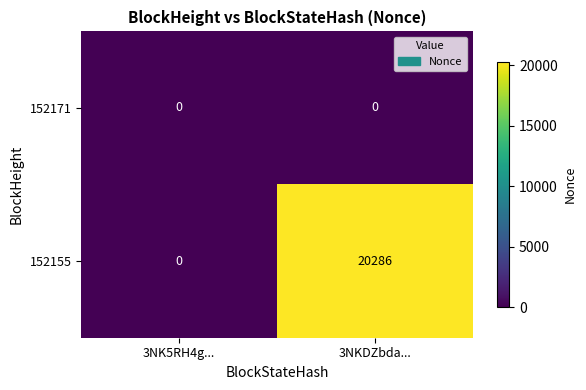

True or false: 152155 has a value of 20286 at 3NKDZbda....

True